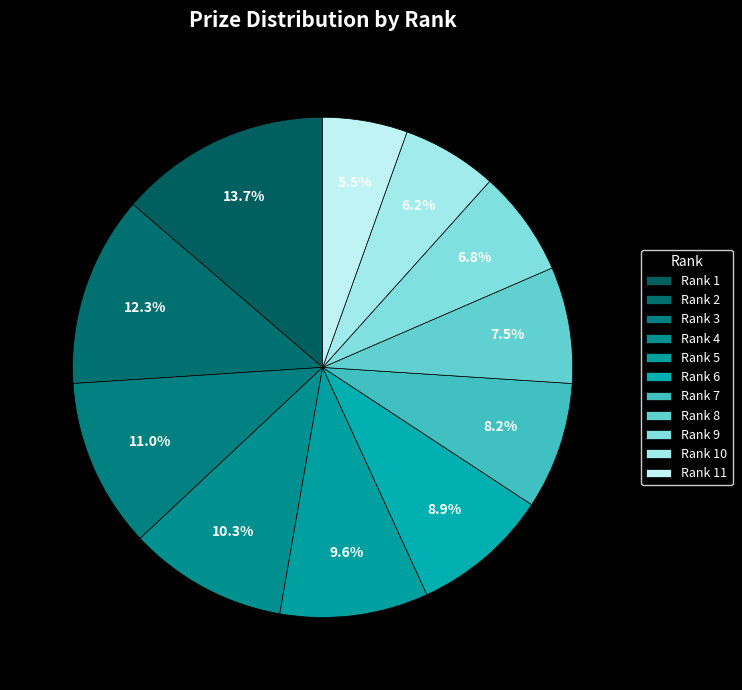

Count the number of slices in the pie.

11